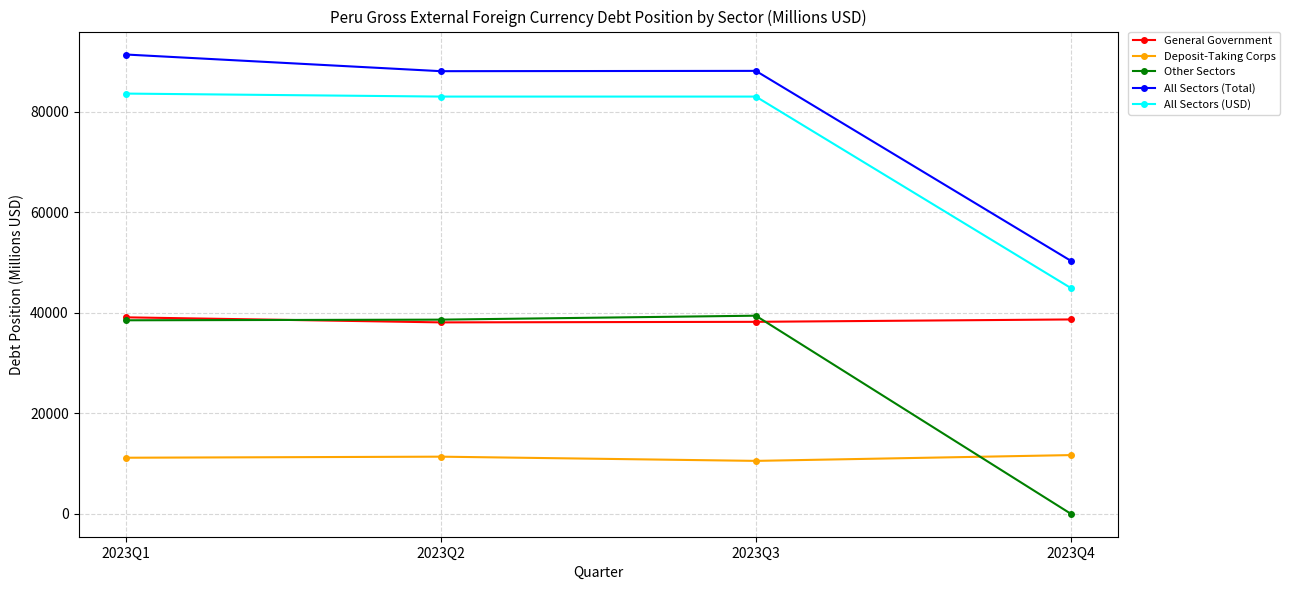

Is it true that All Sectors (USD) equals 83017 at 2023Q3?

True